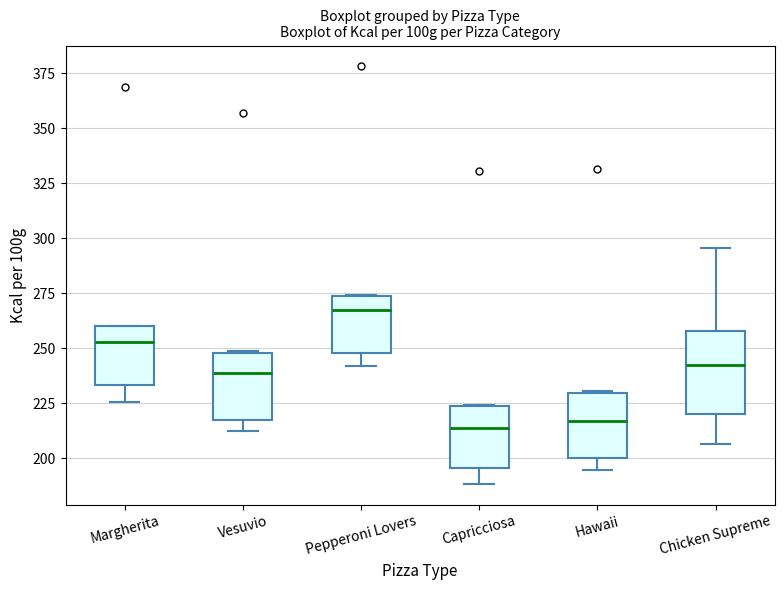

Which box has the highest median line?

Pepperoni Lovers